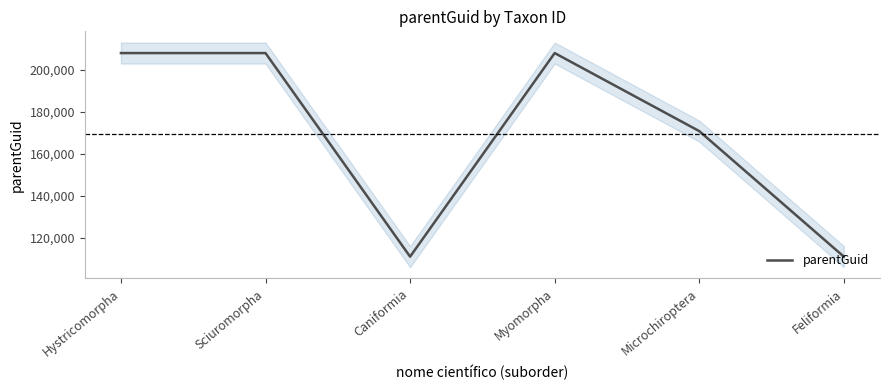

Reading left to right, transcribe all the data shown in this chart.

208008	208008	111134	208008	170873	111134